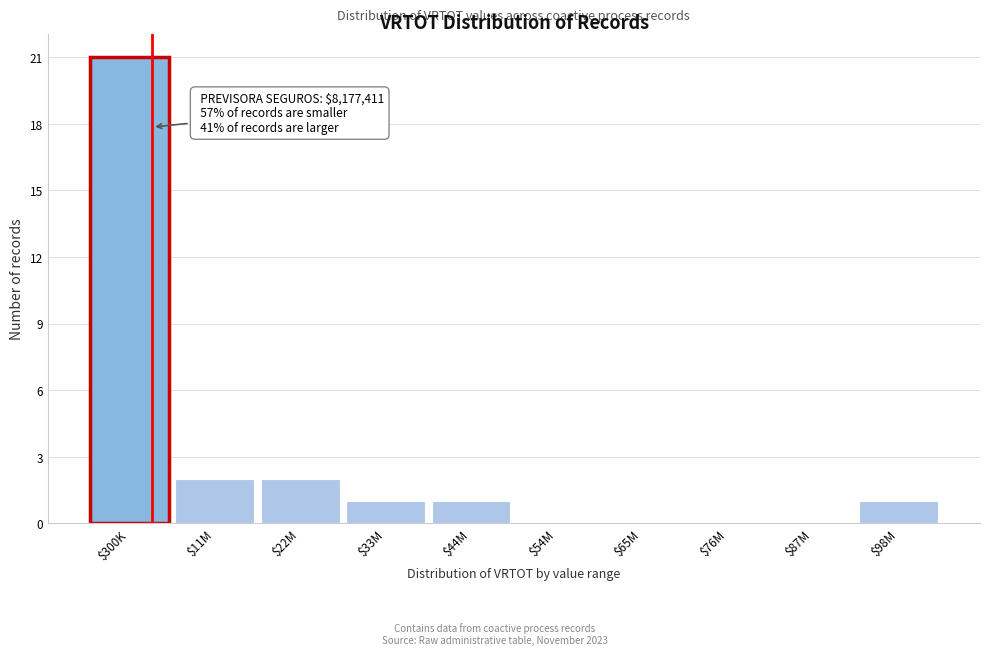

The chart shows a value of 0 at $76M. True or false?

True